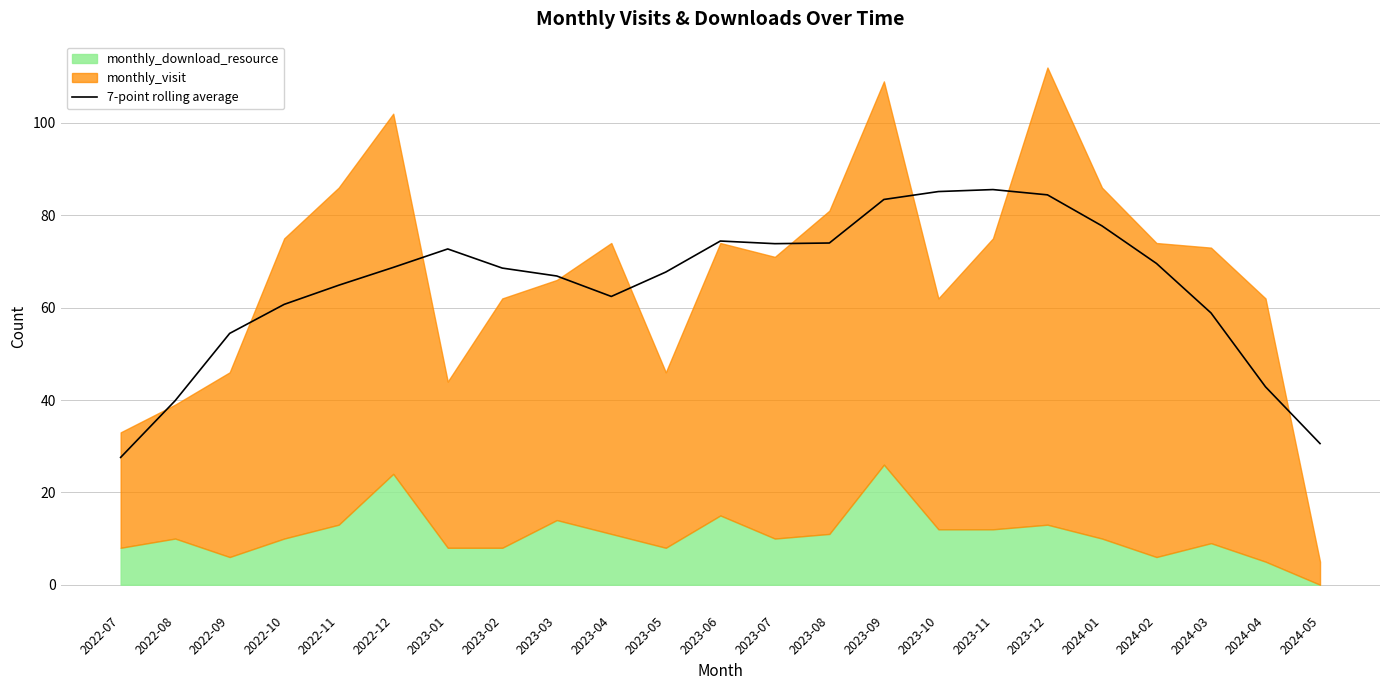

What is the maximum value for 7-point rolling average?

85.6